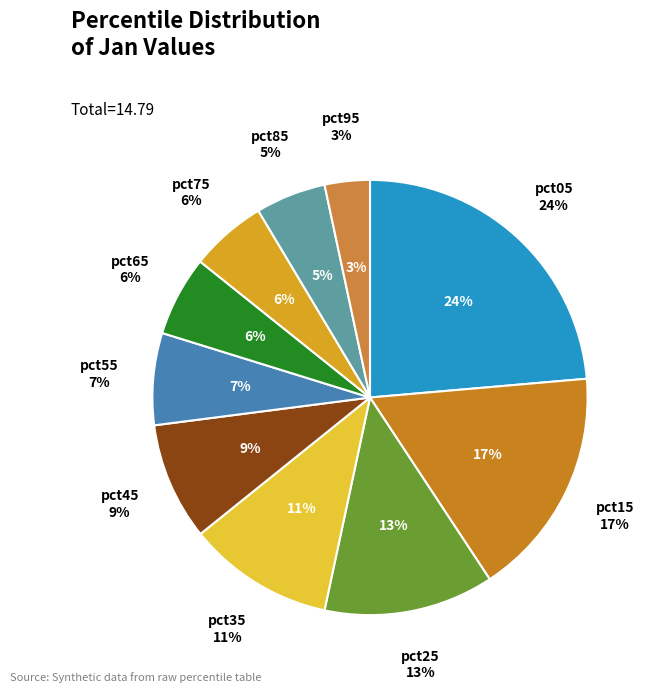

How many segments does this pie chart have?

10